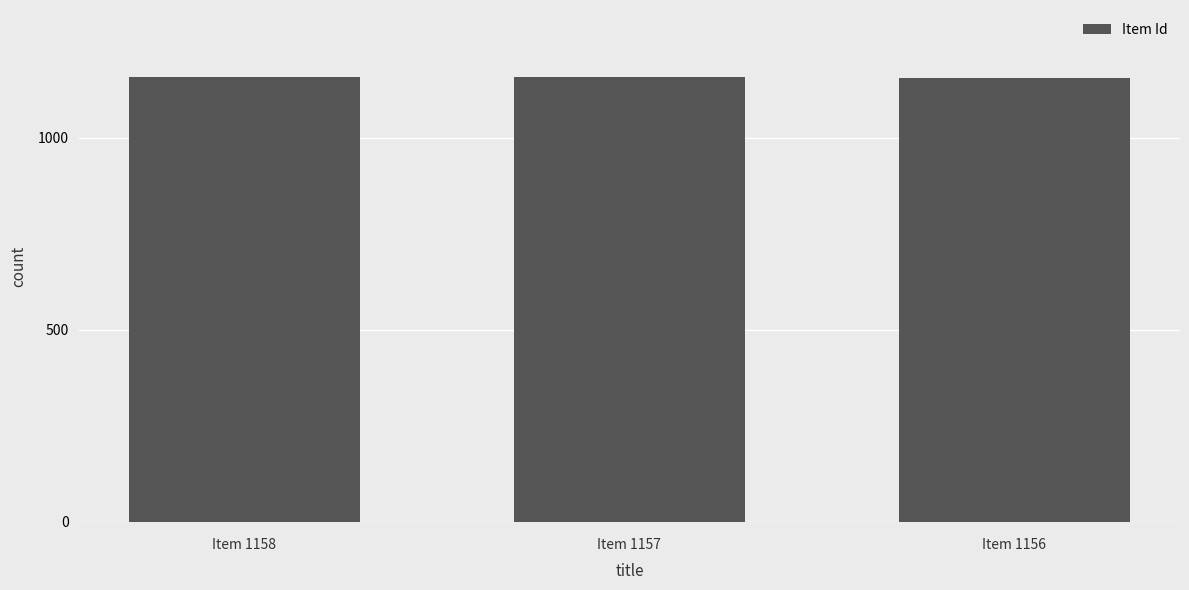

What is the ratio of the value at Item 1157 to the value at Item 1158?

1.0